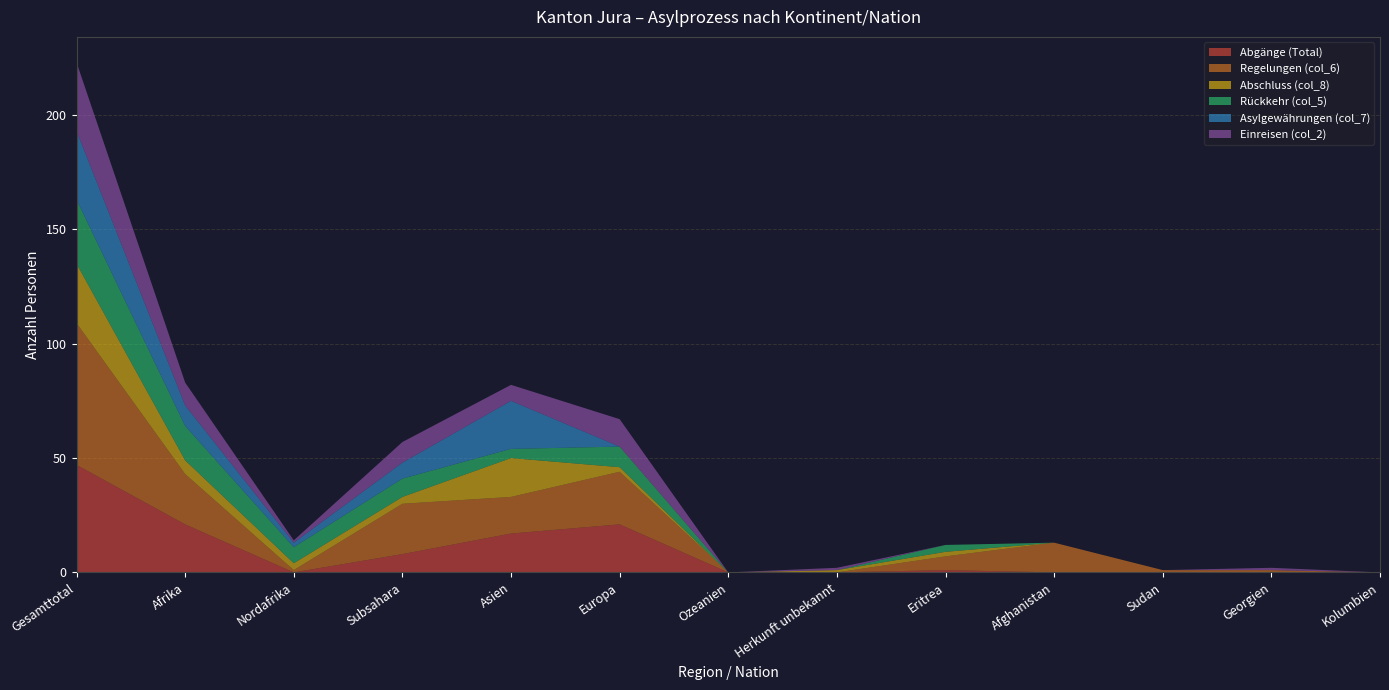

Reading left to right, transcribe all the data shown in this chart.

Abgänge (Total): Gesamttotal=47	Afrika=21	Nordafrika=0	Subsahara=8	Asien=17	Europa=21	Ozeanien=0	Herkunft unbekannt=0	Eritrea=1	Afghanistan=0	Sudan=0	Georgien=0	Kolumbien=0
Regelungen (col_6): Gesamttotal=62	Afrika=22	Nordafrika=1	Subsahara=22	Asien=16	Europa=23	Ozeanien=0	Herkunft unbekannt=0	Eritrea=6	Afghanistan=13	Sudan=1	Georgien=1	Kolumbien=0
Abschluss (col_8): Gesamttotal=26	Afrika=6	Nordafrika=3	Subsahara=3	Asien=17	Europa=2	Ozeanien=0	Herkunft unbekannt=1	Eritrea=2	Afghanistan=0	Sudan=0	Georgien=0	Kolumbien=0
Rückkehr (col_5): Gesamttotal=28	Afrika=15	Nordafrika=7	Subsahara=8	Asien=4	Europa=9	Ozeanien=0	Herkunft unbekannt=0	Eritrea=3	Afghanistan=0	Sudan=0	Georgien=0	Kolumbien=0
Asylgewährungen (col_7): Gesamttotal=30	Afrika=9	Nordafrika=2	Subsahara=7	Asien=21	Europa=0	Ozeanien=0	Herkunft unbekannt=0	Eritrea=0	Afghanistan=0	Sudan=0	Georgien=0	Kolumbien=0
Einreisen (col_2): Gesamttotal=30	Afrika=10	Nordafrika=1	Subsahara=9	Asien=7	Europa=12	Ozeanien=0	Herkunft unbekannt=1	Eritrea=0	Afghanistan=0	Sudan=0	Georgien=1	Kolumbien=0